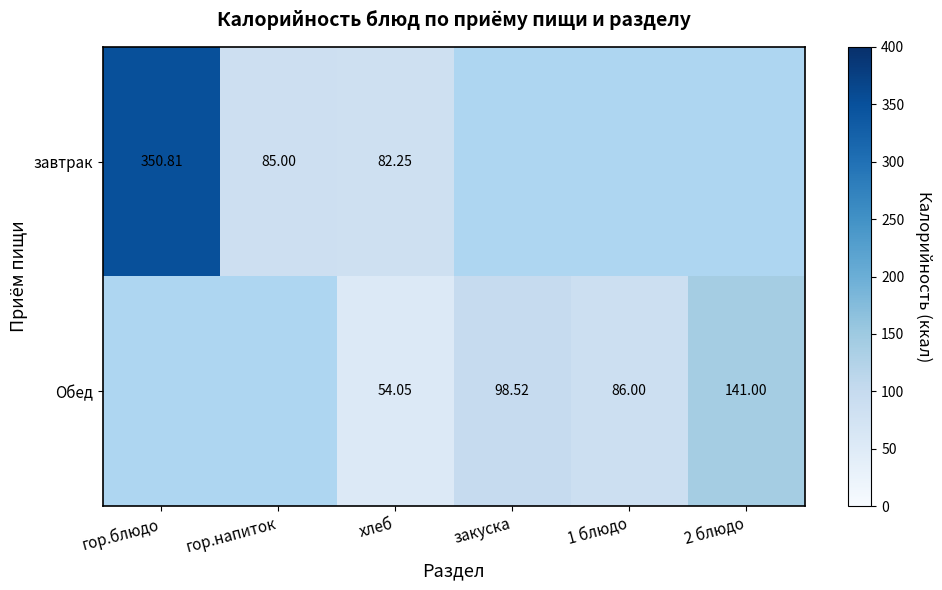

At how many categories does at least one series exceed 333?

1